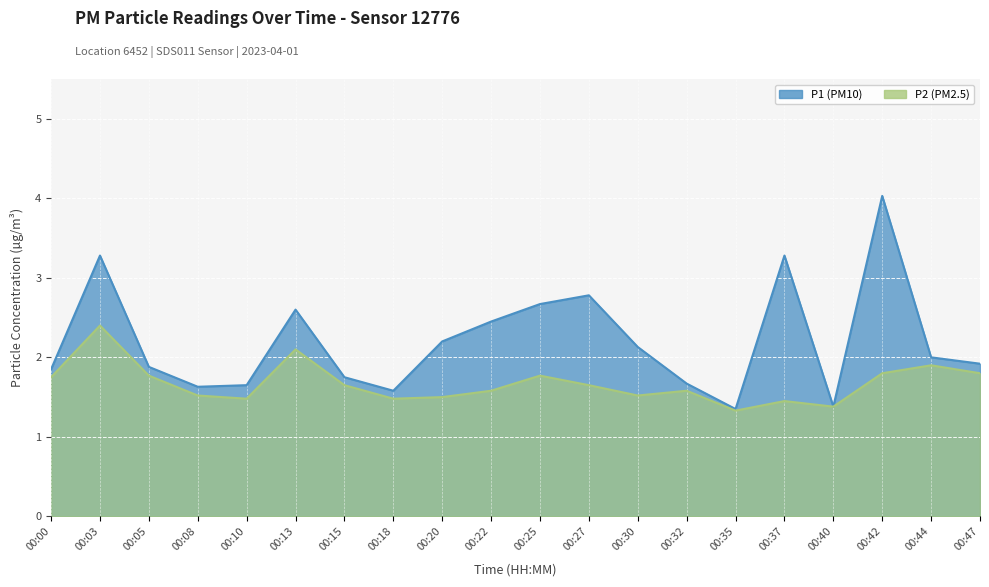

What is the difference between the maximum and minimum values in the P1 series?

2.7